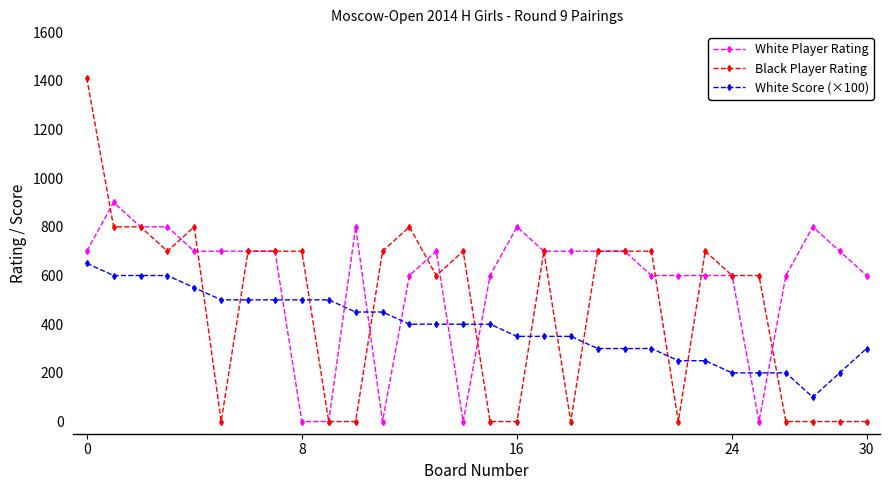

What is the highest value of the Black Player Rating series?

1412